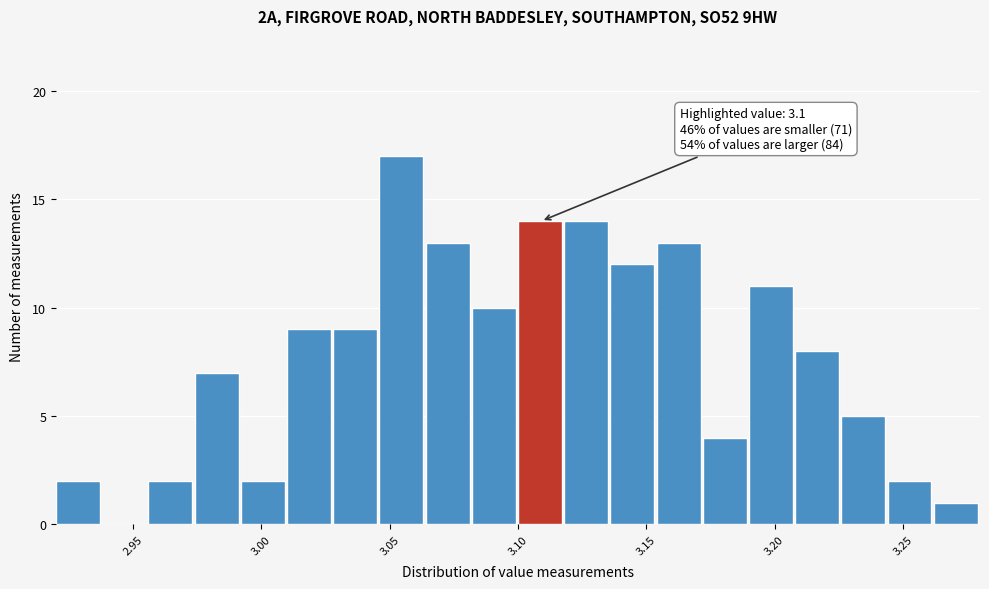

Read against the x-axis, roughly where is the centre of the tallest bar?

3.055